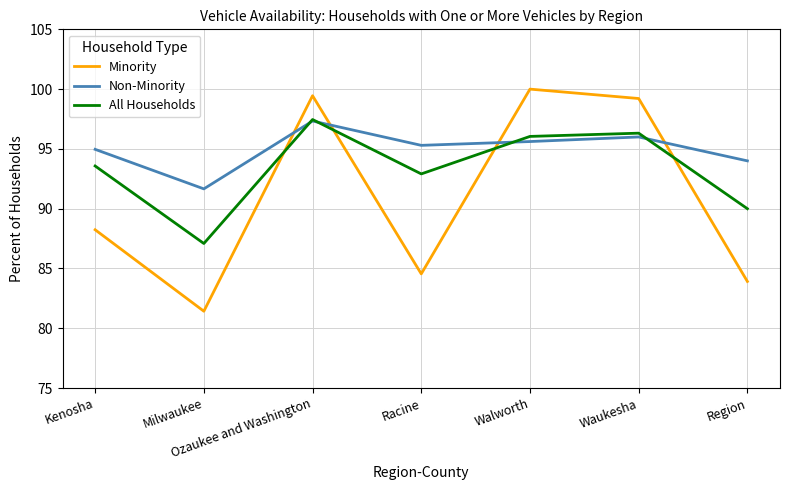

What is the spread (max minus min) of values at Kenosha?

6.7